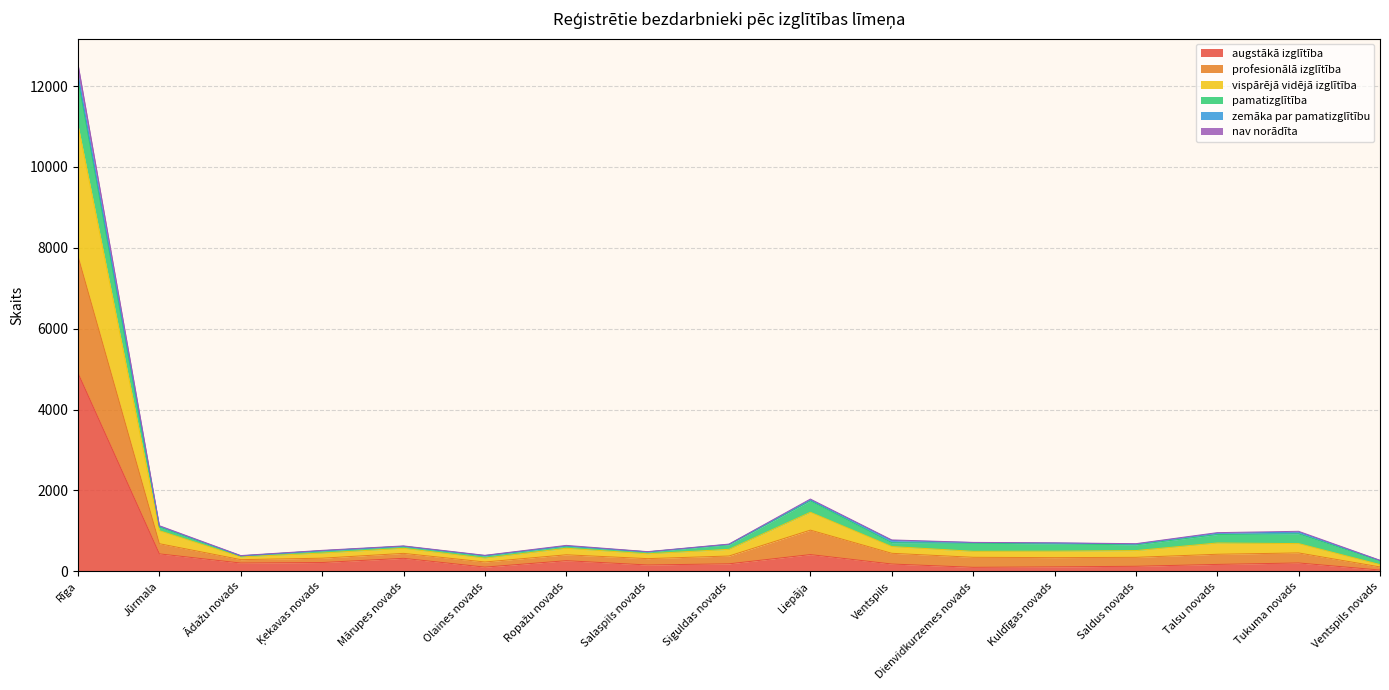

At which label is nav norādīta closest to 3952?

Liepāja